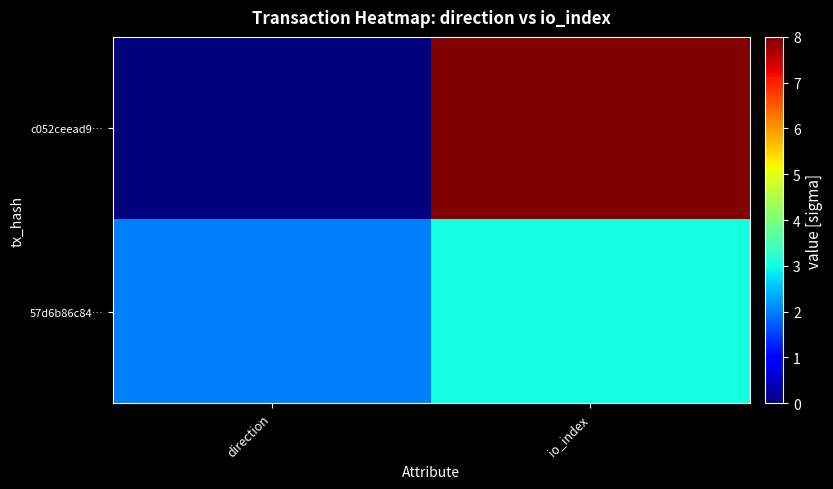

List the series in order of their peak value, highest first.

c052ceead9…, 57d6b86c84…